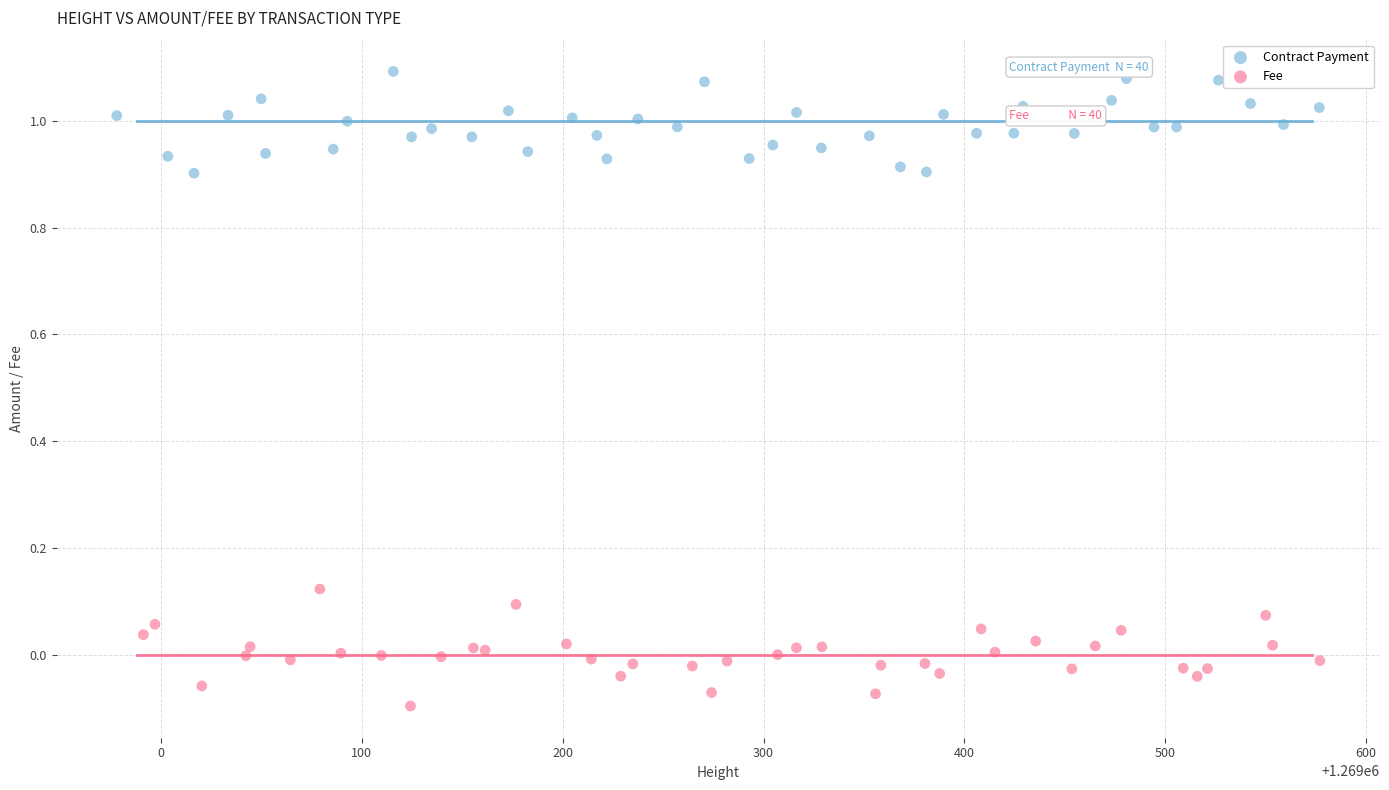

Which series contains the highest Y value?

Contract Payment